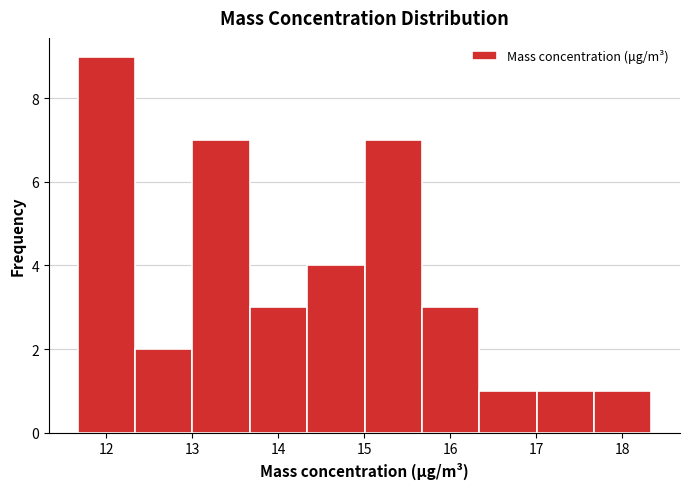

What is the height of the bar covering 12.3 to 13.0 on the x-axis? Neither the bar edges nor the heights are printed on the chart, so give them approximately, as read against the axes.

2